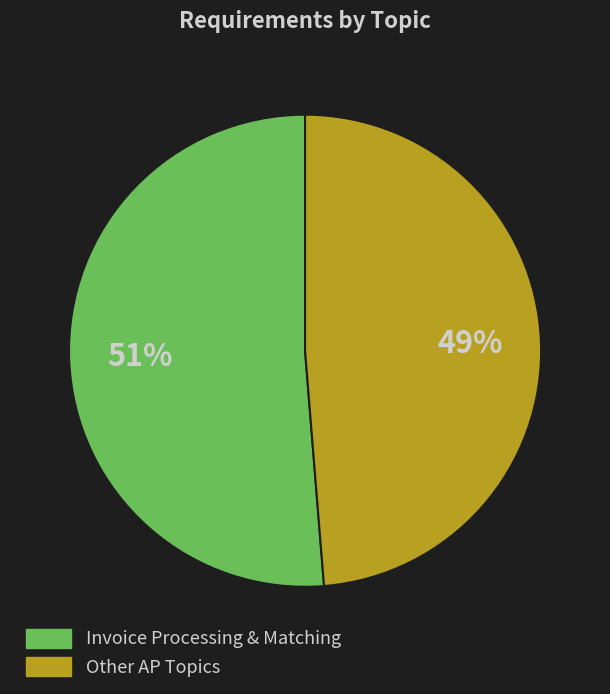

Which slice represents more than half of the pie?

Invoice Processing & Matching